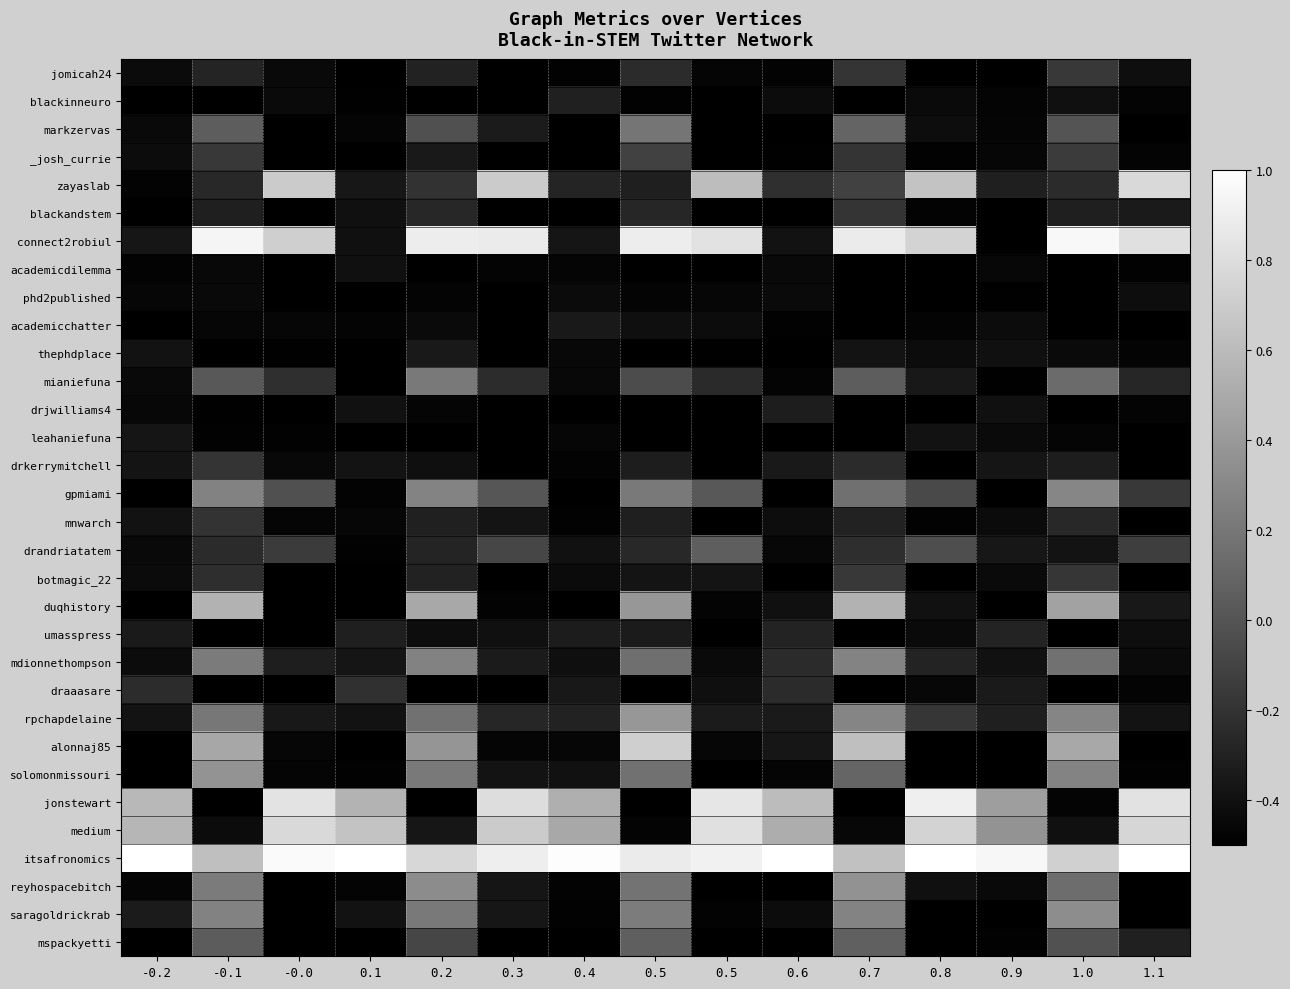

Which category has the highest value across all series?

-0.2